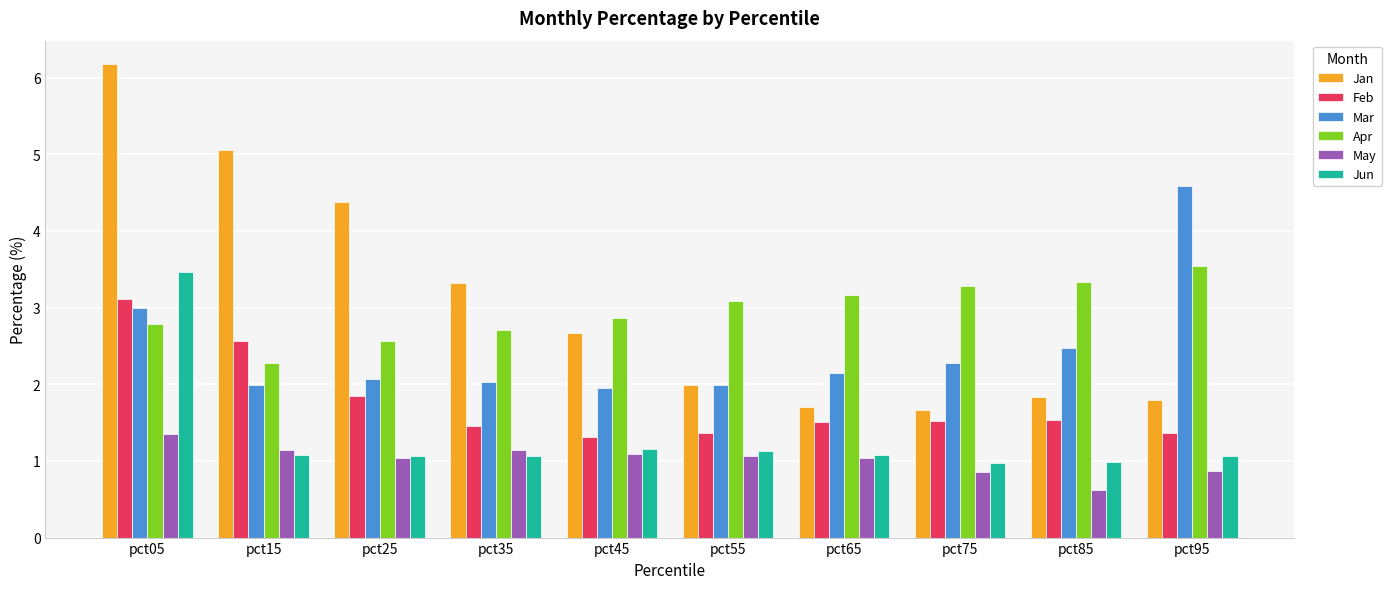

What is the value of the Jun bar at the 2nd from the left?

1.1